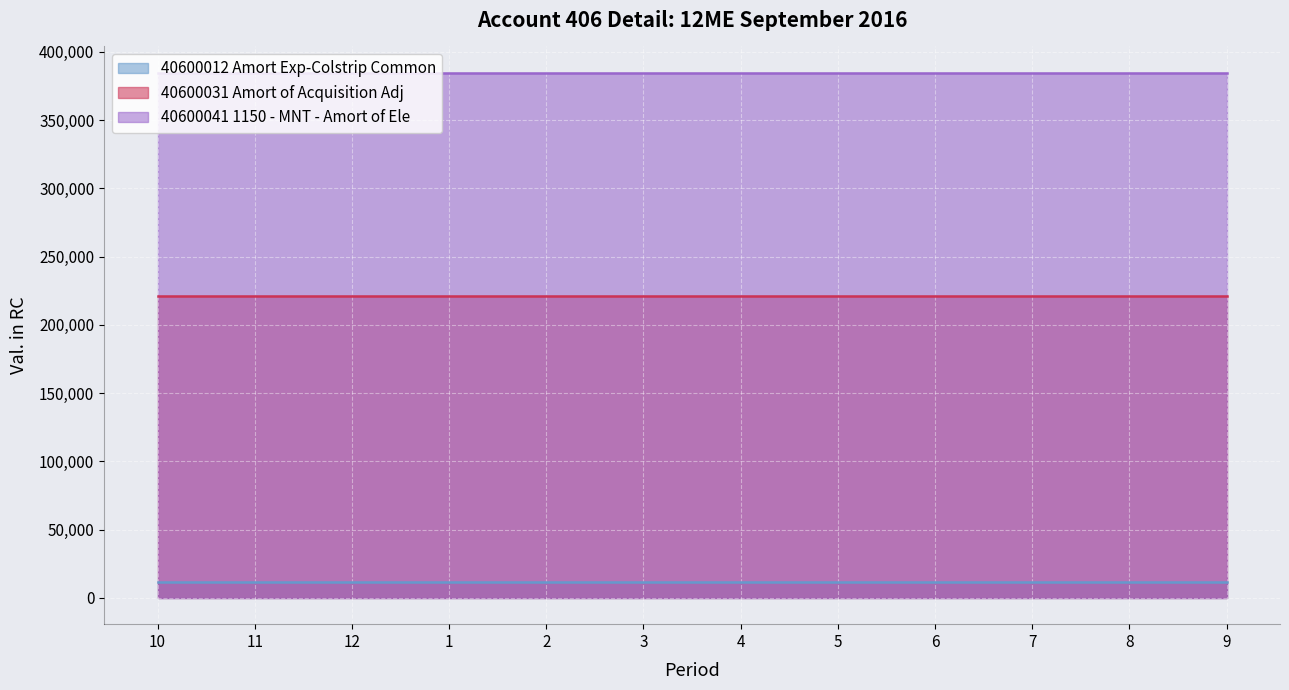

List the series in order of their peak value, lowest first.

40600012 Amort Exp-Colstrip Common, 40600031 Amort of Acquisition Adj, 40600041 1150 - MNT - Amort of Ele